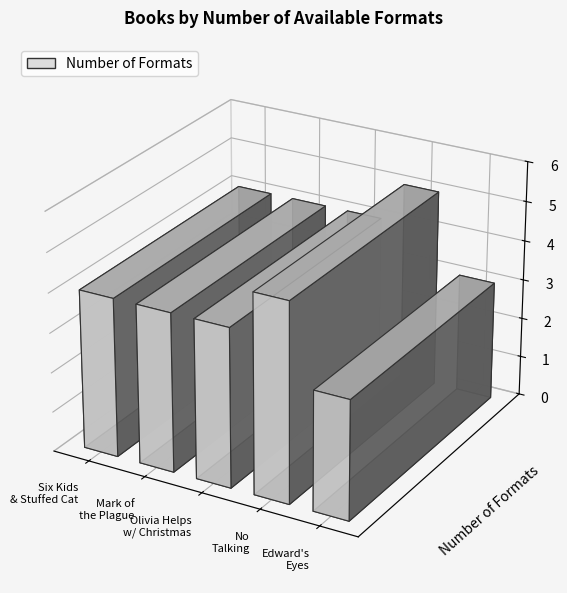

Is it true that the value at Six Kids and a Stuffed Cat is 4?

True